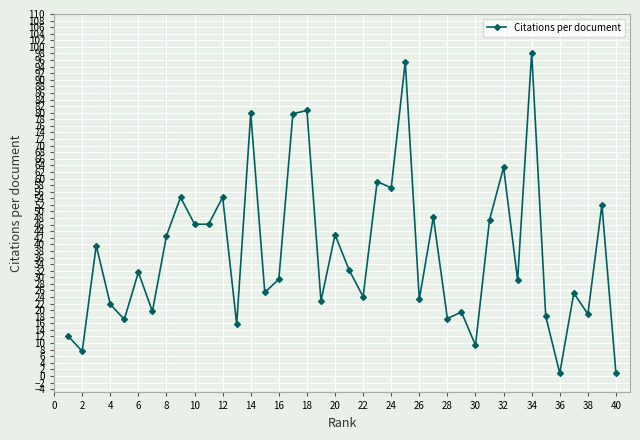

What is the sum of all values?

1509.1